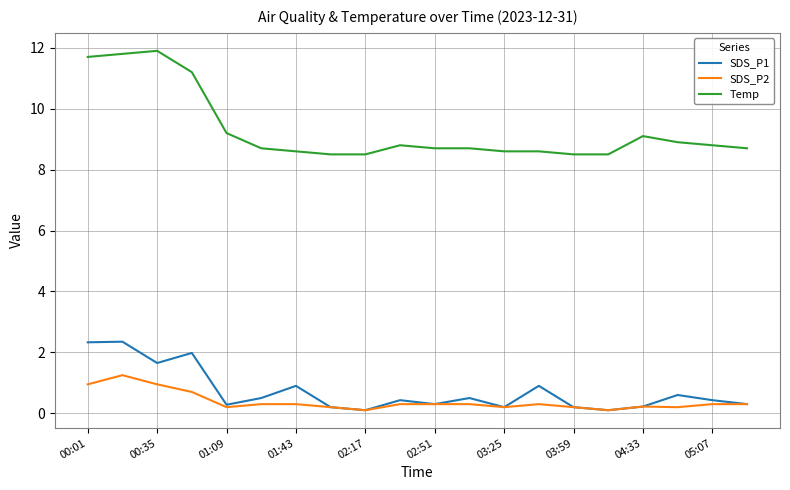

Count the number of data series in this chart.

3